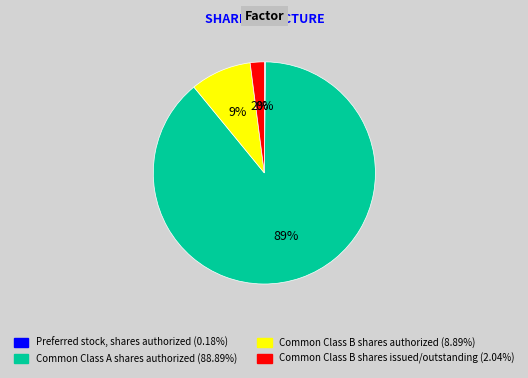

Combined, do Common Class A shares authorized and Common Class B shares issued/outstanding account for over 50%?

Yes